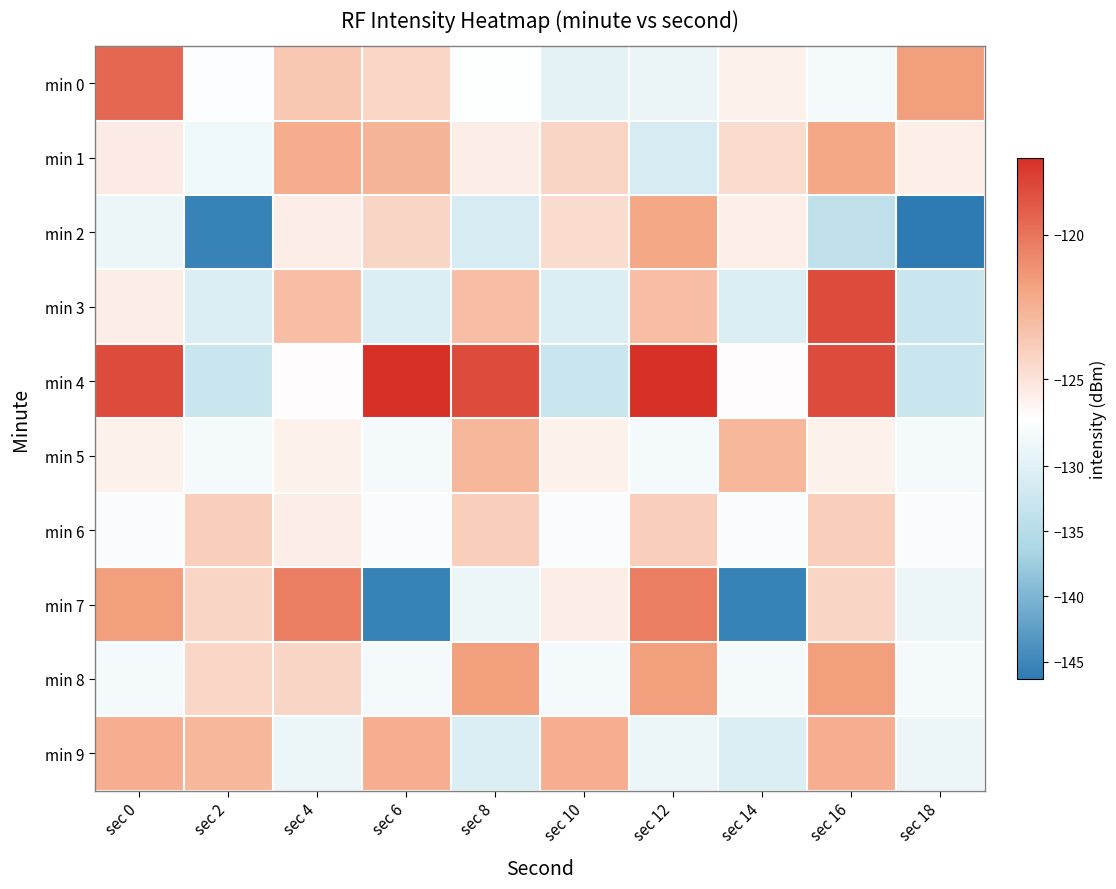

What is the greatest value displayed?

-117.3